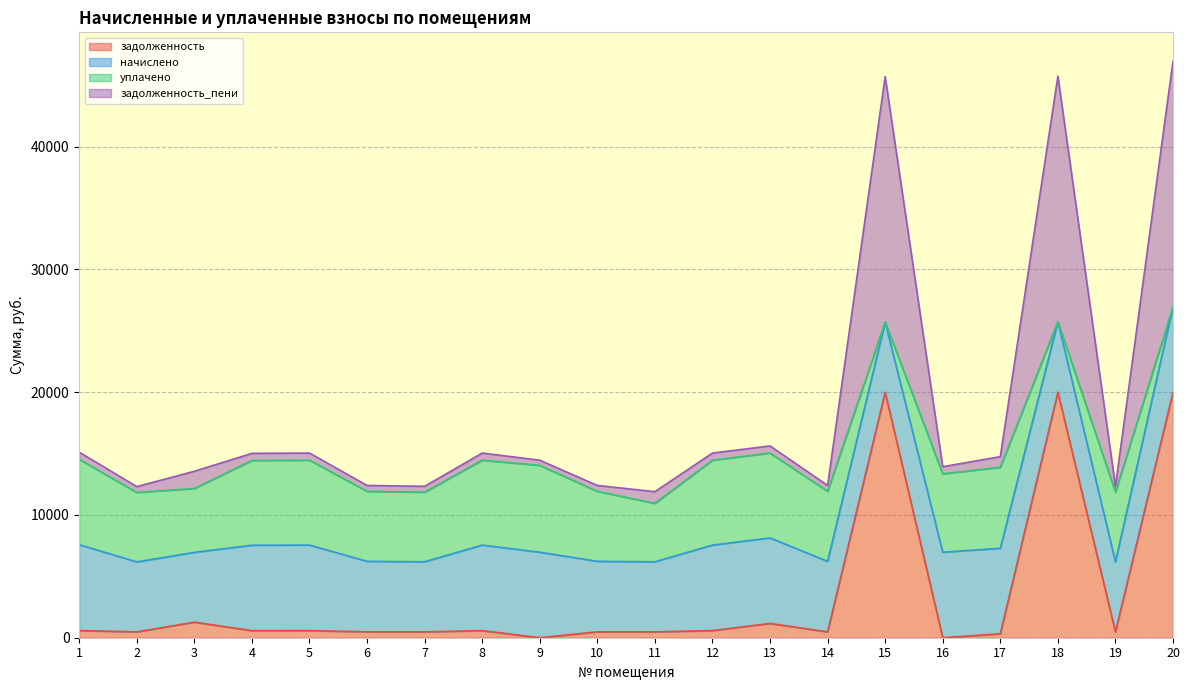

How many series are shown in this chart?

6